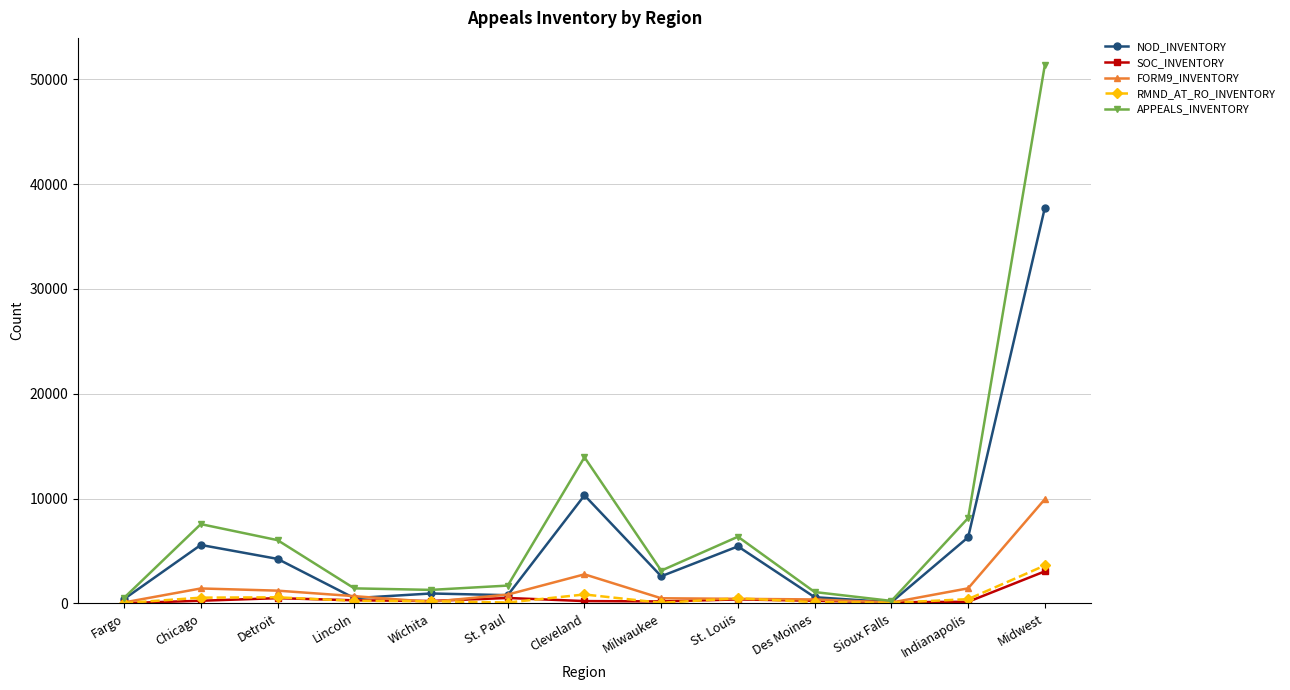

Which category has the highest value in the FORM9_INVENTORY series?

Midwest